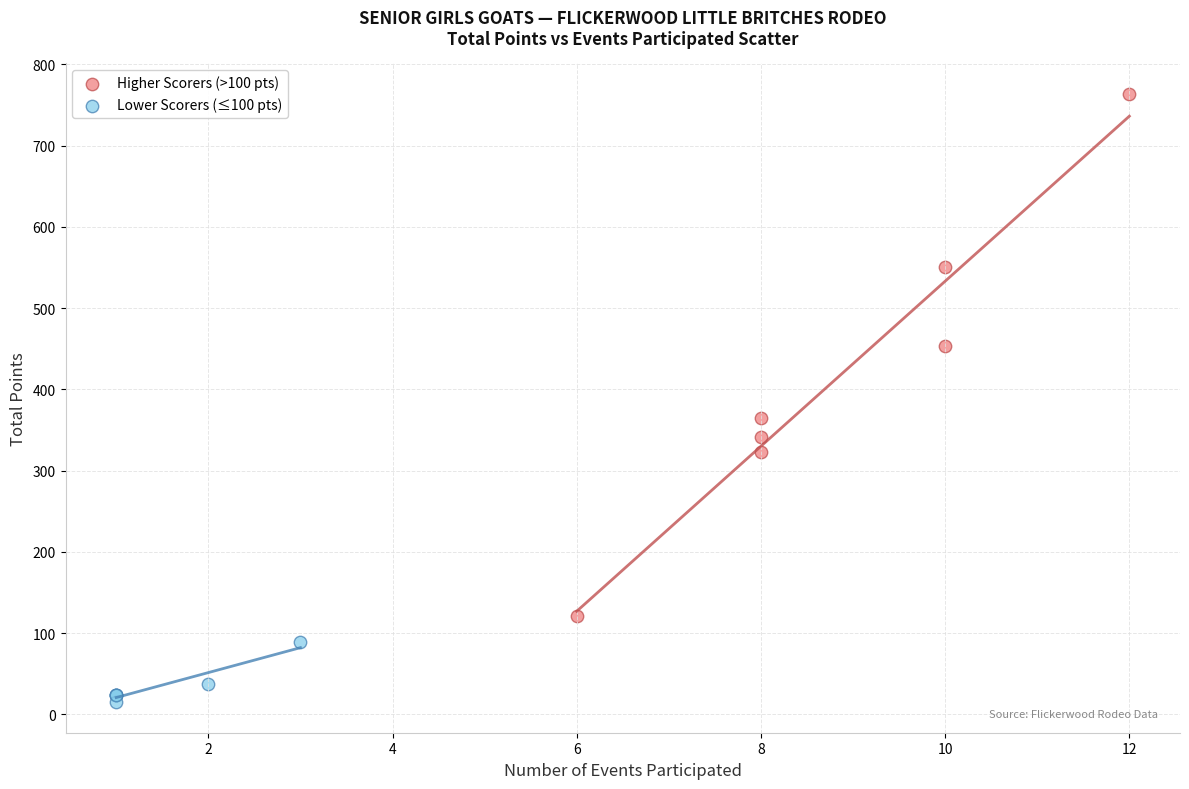

Which series contains the lowest Y value?

Lower Scorers (≤100 pts)